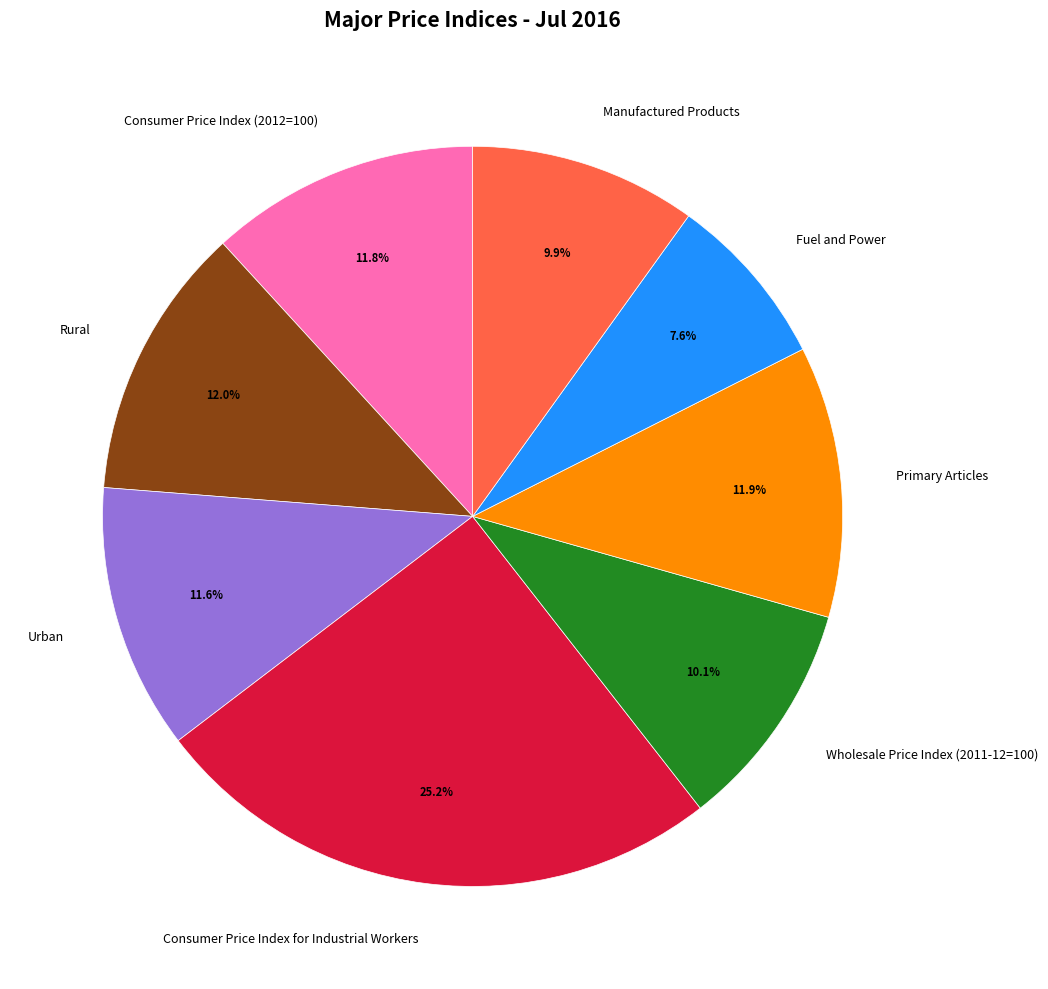

Count the number of slices in the pie.

8